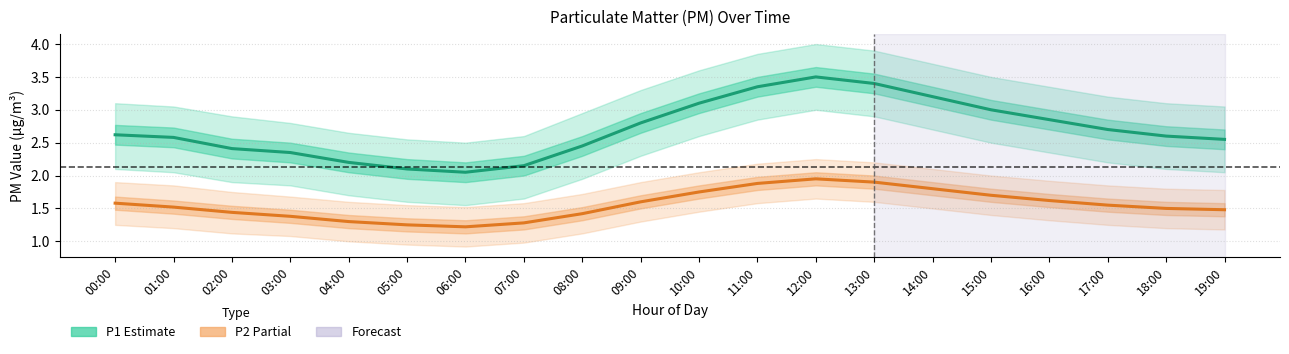

How many categories are shown in the chart?

20